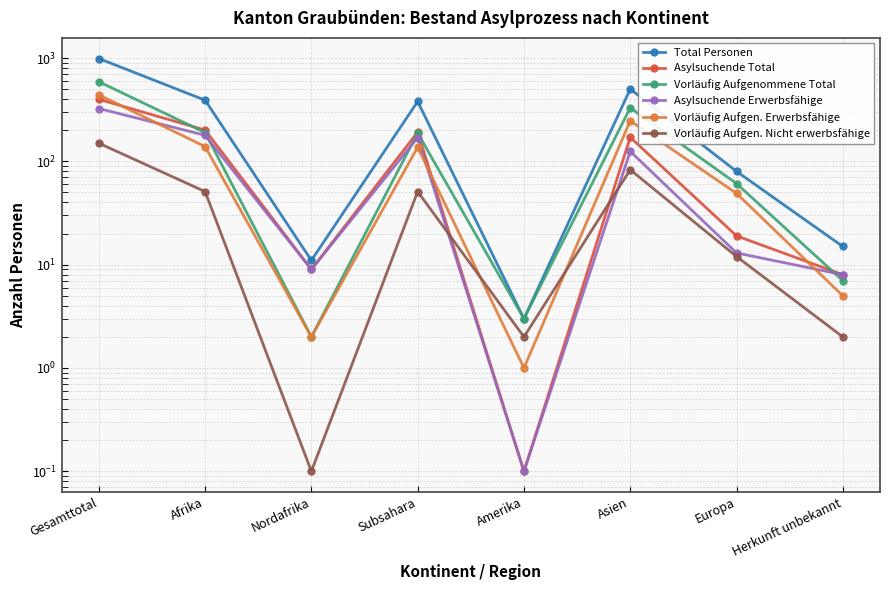

How many interior local peaks does the Asylsuchende Total series have?

2